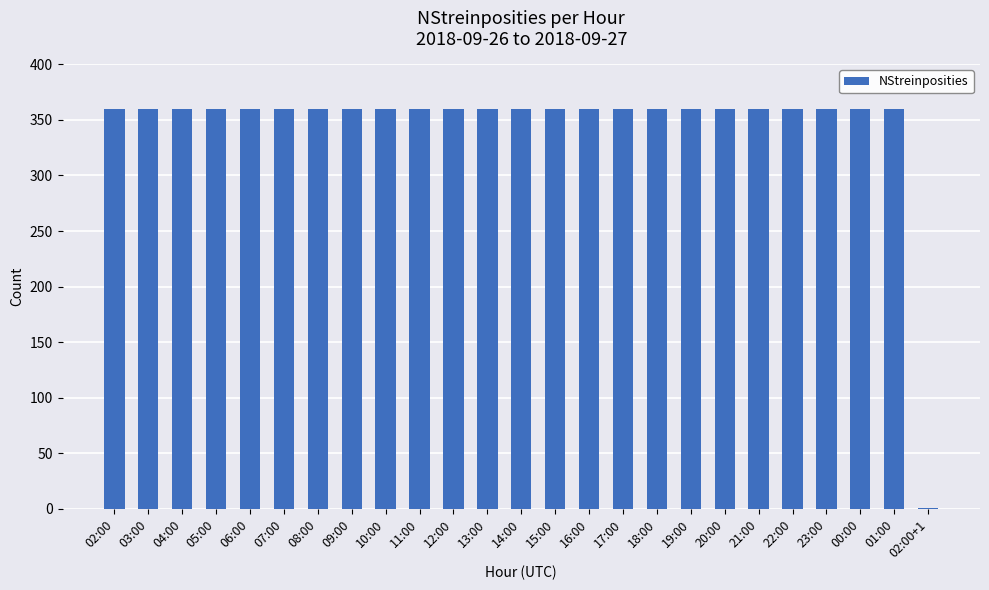

Does the chart contain stacked bars?

No